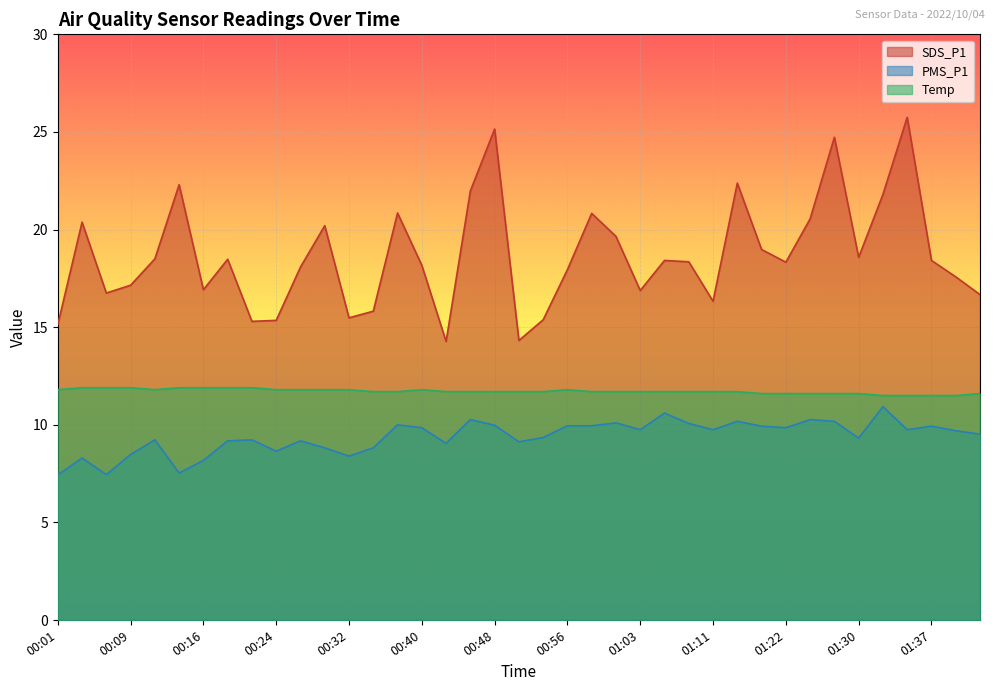

Is it true that SDS_P1 equals 17.9 at 00:56?

True